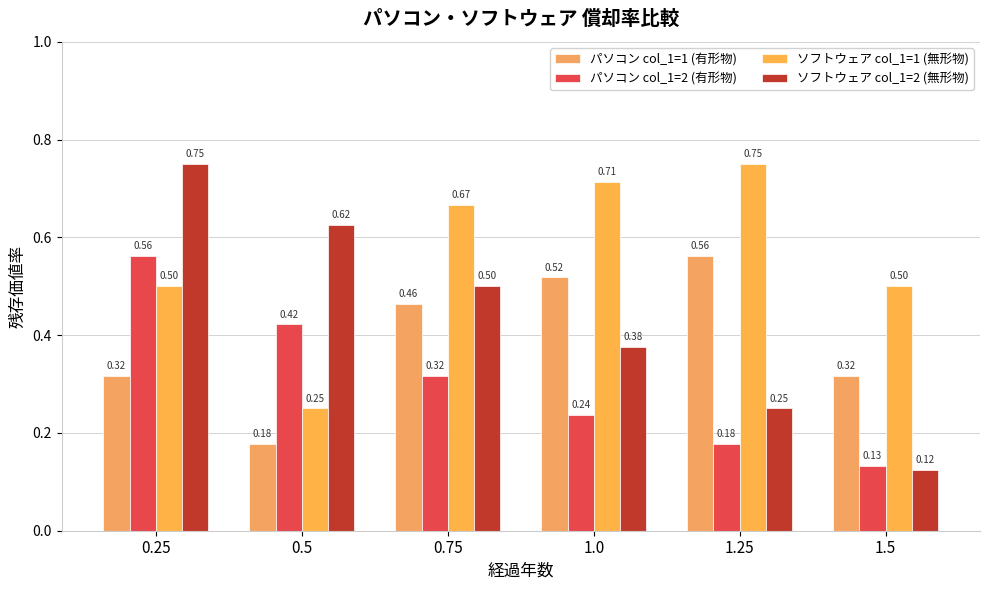

What is the value of the パソコン col_1=1 (有形物) bar at the 5th from the left?

0.6